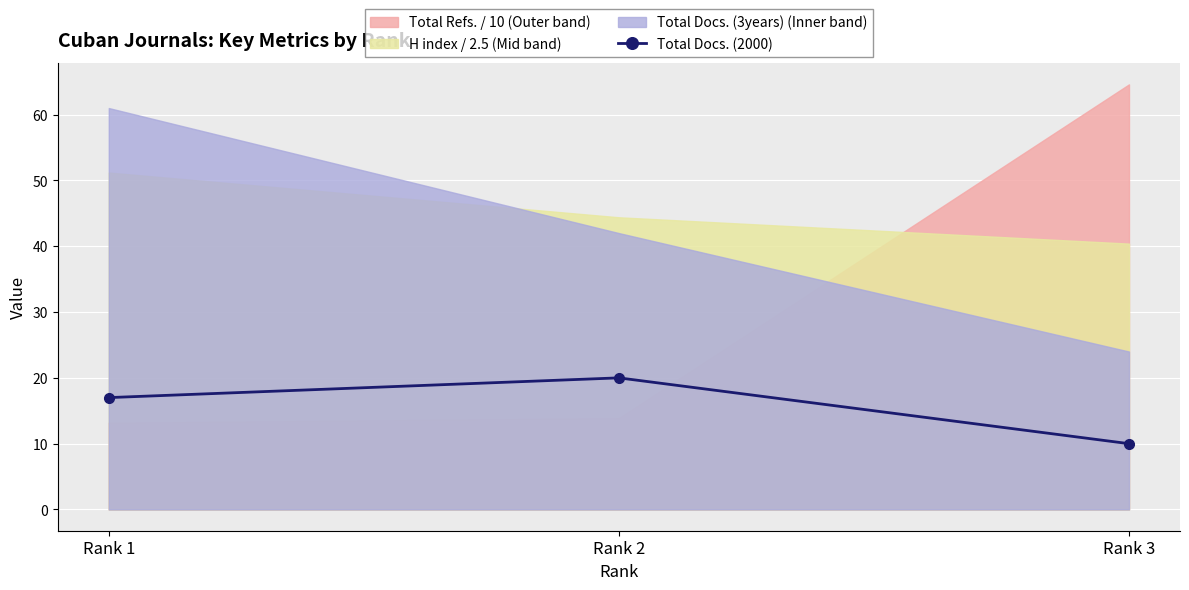

Between Rank 3 and Rank 1, which is larger?

Rank 1